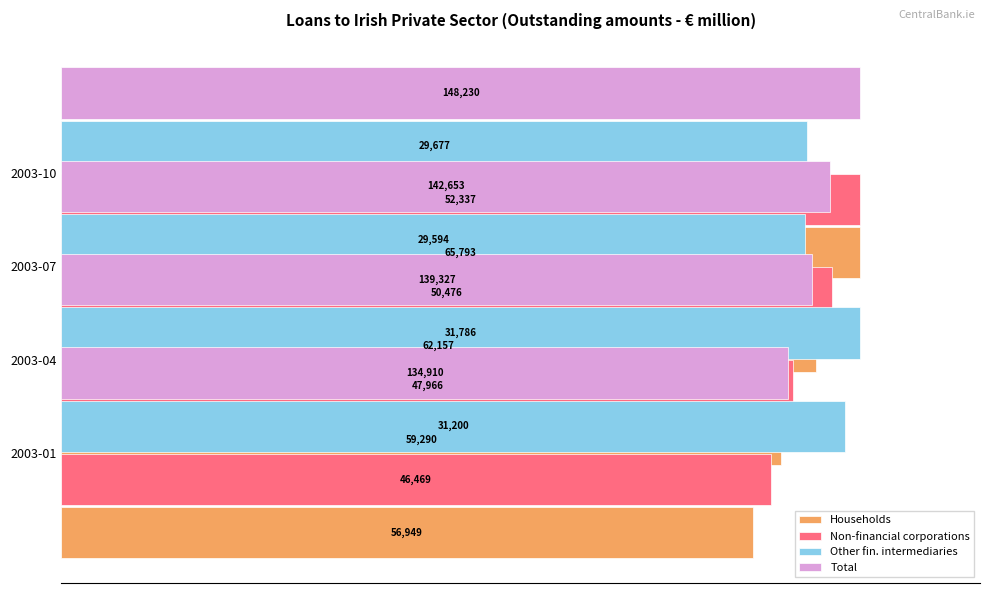

What are all the series names shown in the legend?

Households, Non-financial corporations, Other fin. intermediaries, Total